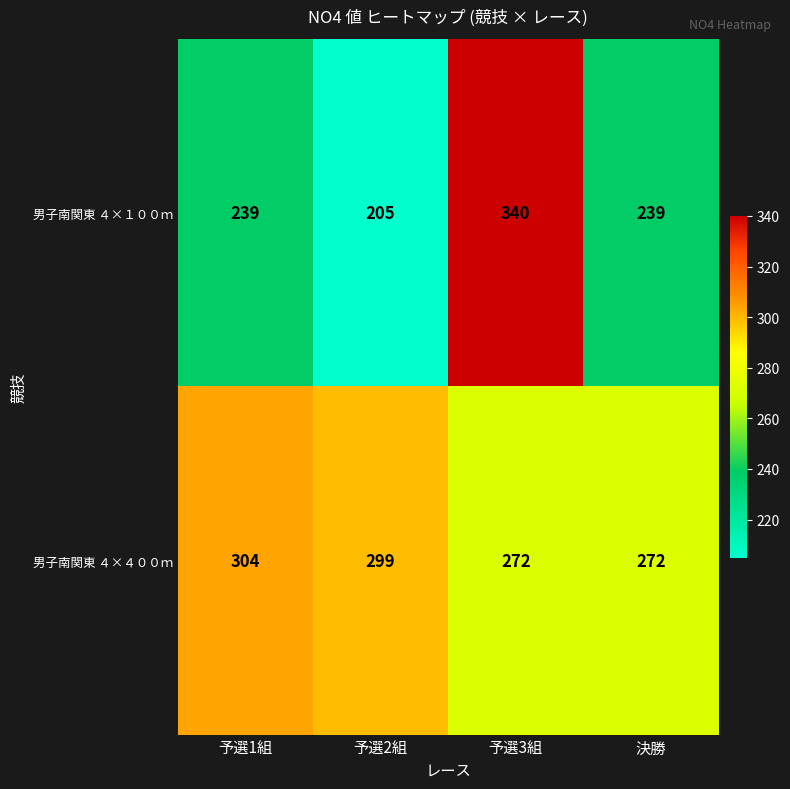

Reading right to left, extract all data points from this chart.

男子南関東 ４×１００ｍ: 決勝=239	予選3組=340	予選2組=205	予選1組=239
男子南関東 ４×４００ｍ: 決勝=272	予選3組=272	予選2組=299	予選1組=304